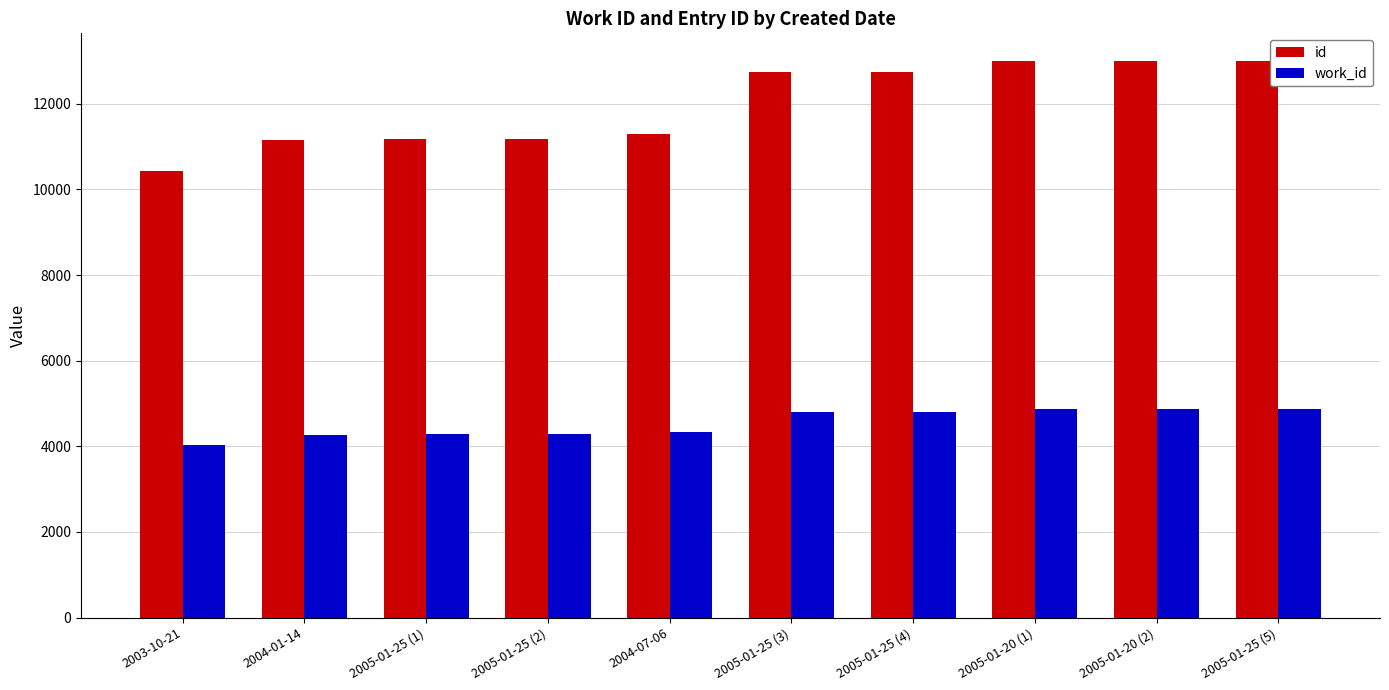

What is the difference between the work_id values at 2005-01-25 (3) and 2005-01-25 (2)?

516